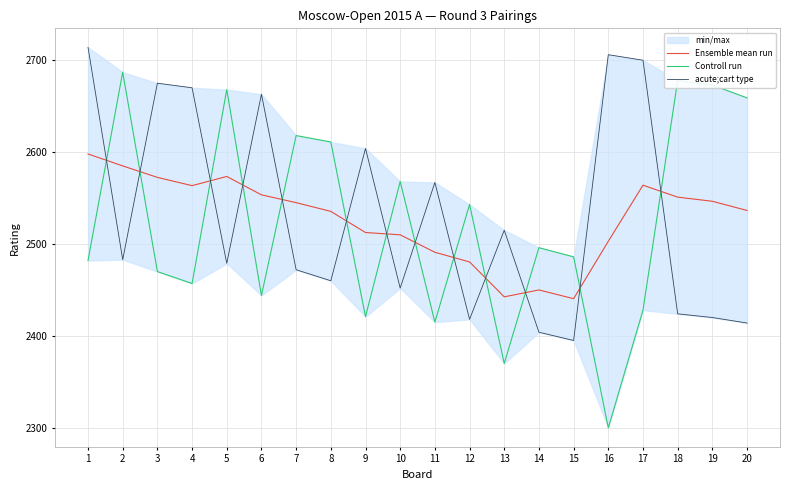

Does the chart have visible grid lines?

Yes